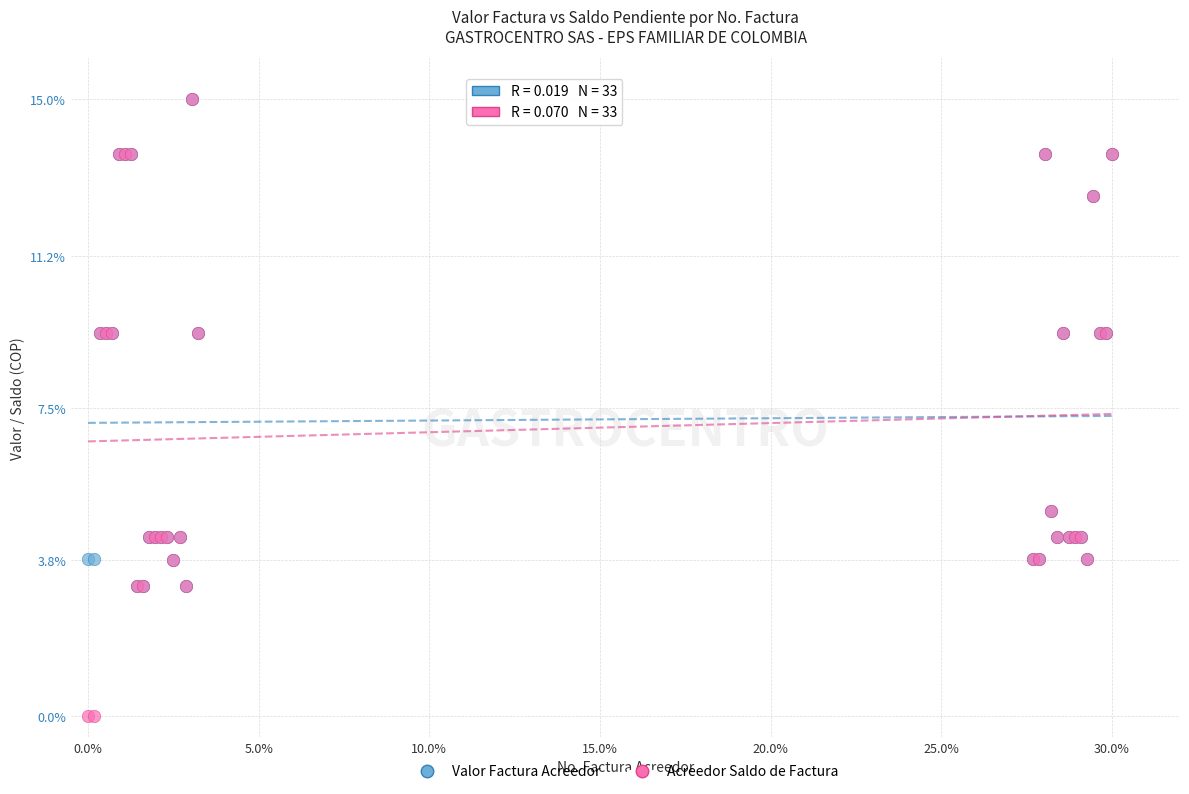

Which series has the widest spread of Y values?

Acreedor Saldo de Factura